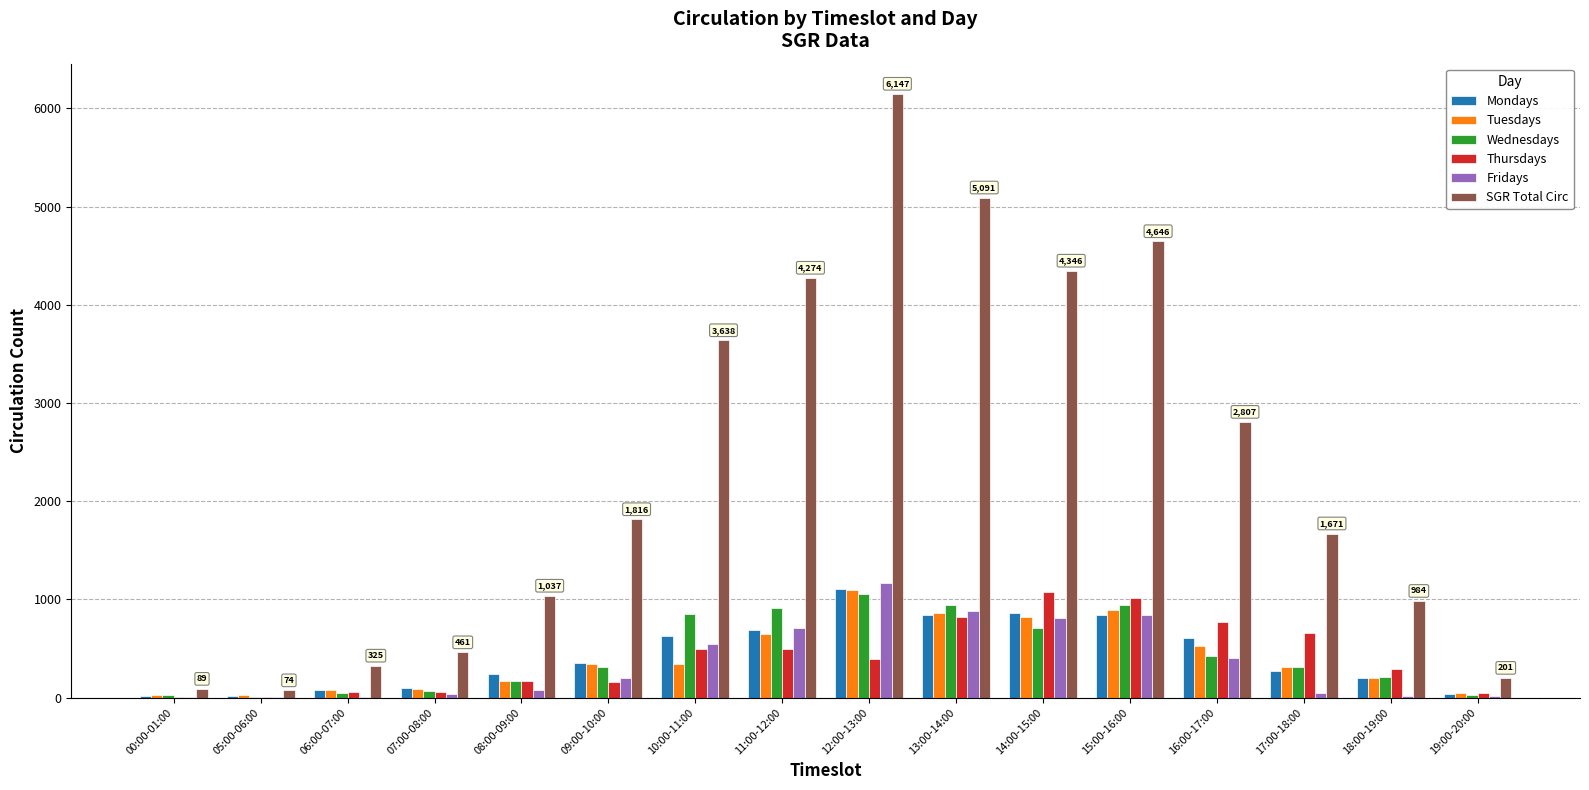

Which series has the largest total across all categories?

SGR Total Circ